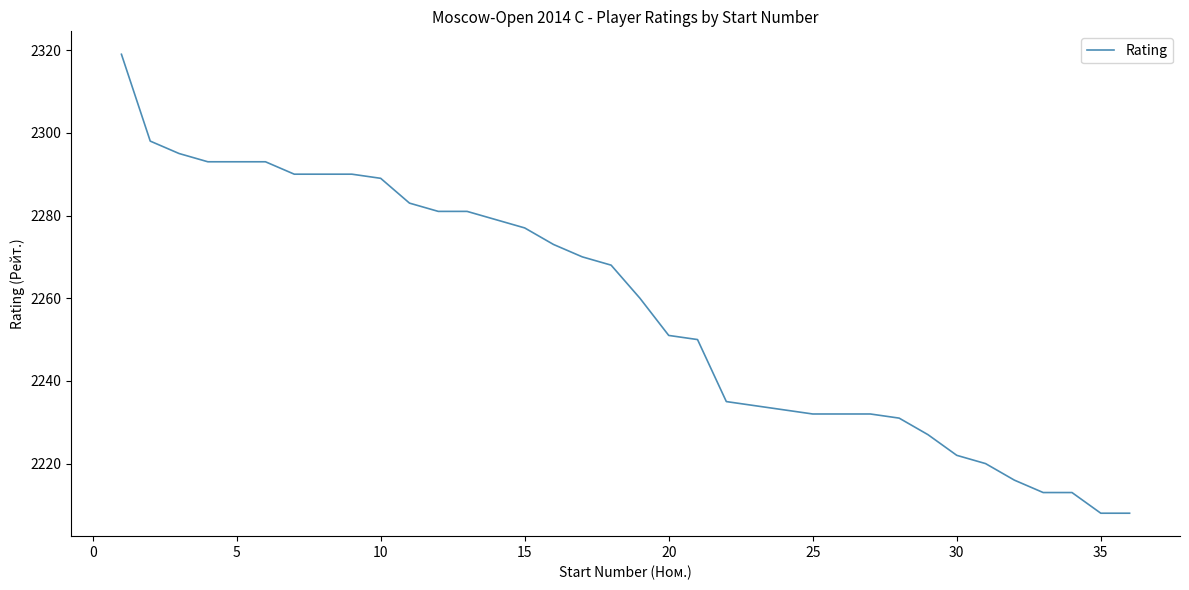

What is the maximum value shown in the chart?

2319